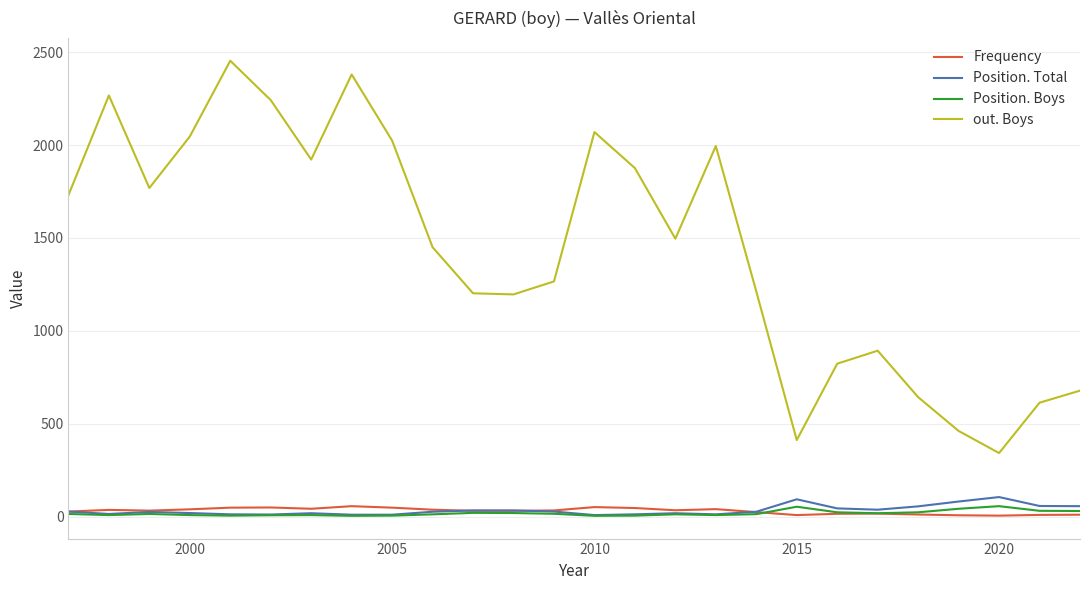

True or false: out. Boys and Frequency intersect in this chart.

False